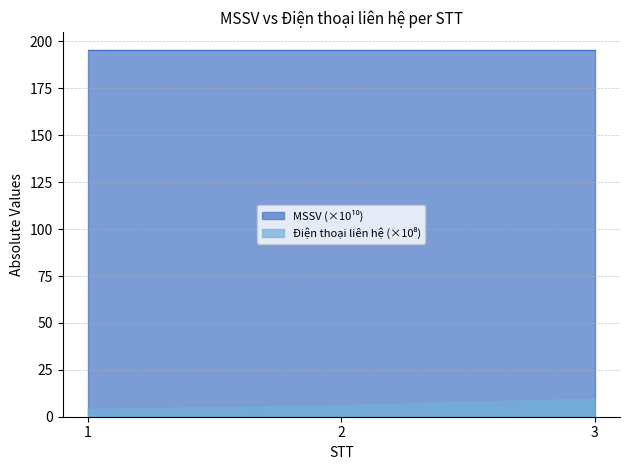

At which category is the sum across all series the highest?

3